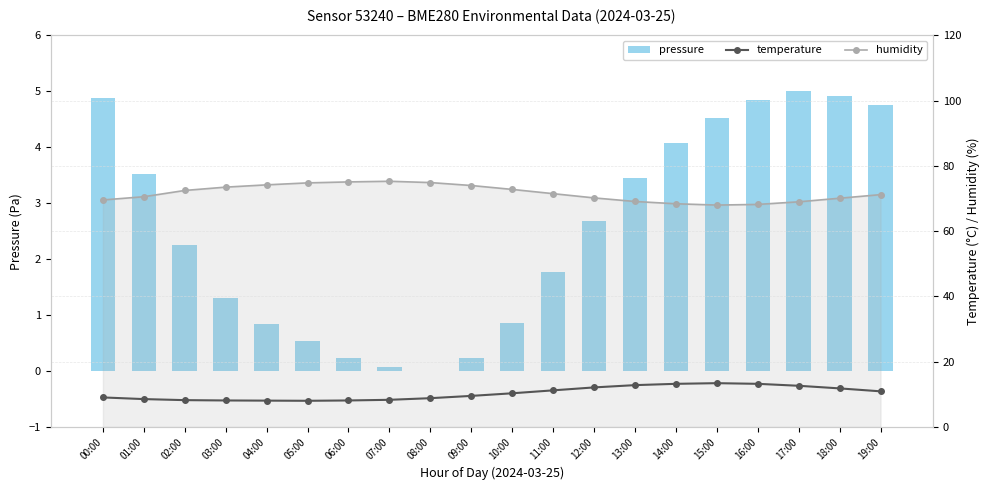

Reading right to left, extract all data points from this chart.

pressure: 4.8	4.9	5.0	4.8	4.5	4.1	3.5	2.7	1.8	0.9	0.2	0.0	0.1	0.2	0.5	0.8	1.3	2.3	3.5	4.9
temperature: 10.9	11.8	12.6	13.2	13.4	13.2	12.8	12.1	11.2	10.3	9.5	8.8	8.3	8.1	8.0	8.1	8.1	8.2	8.5	9.0
humidity: 71.2	70.1	69.0	68.2	68.0	68.4	69.1	70.2	71.5	72.8	74.0	74.9	75.3	75.1	74.8	74.2	73.5	72.5	70.6	69.6